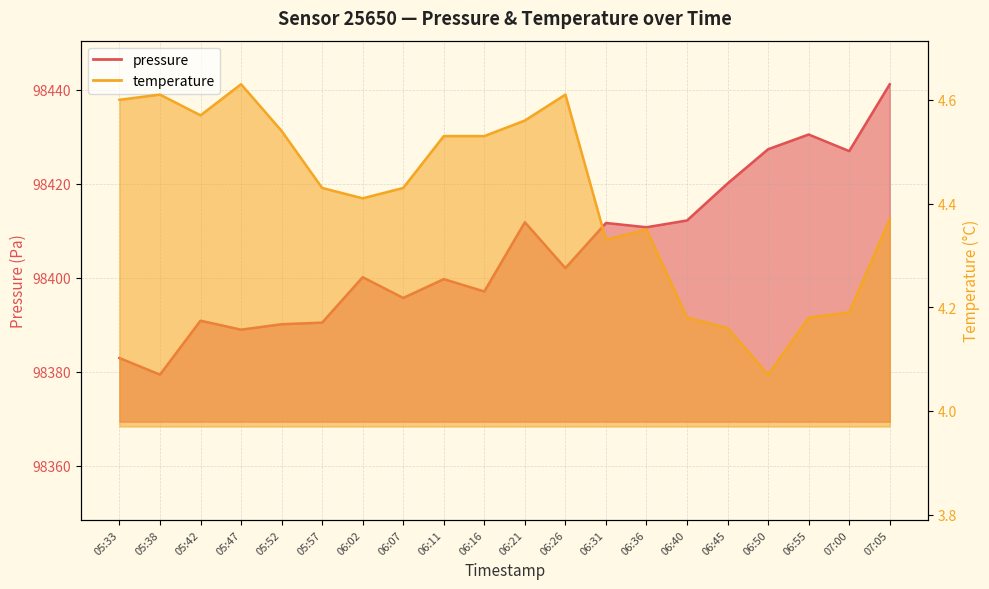

Reading left to right, extract all data points from this chart.

pressure: 05:33=98382.9	05:38=98379.4	05:42=98390.9	05:47=98389.0	05:52=98390.1	05:57=98390.5	06:02=98400.1	06:07=98395.7	06:11=98399.7	06:16=98397.1	06:21=98411.8	06:26=98402.1	06:31=98411.7	06:36=98410.8	06:40=98412.2	06:45=98420.1	06:50=98427.3	06:55=98430.5	07:00=98426.9	07:05=98441.2
temperature: 05:33=4.6	05:38=4.6	05:42=4.6	05:47=4.6	05:52=4.5	05:57=4.4	06:02=4.4	06:07=4.4	06:11=4.5	06:16=4.5	06:21=4.6	06:26=4.6	06:31=4.3	06:36=4.3	06:40=4.2	06:45=4.2	06:50=4.1	06:55=4.2	07:00=4.2	07:05=4.4